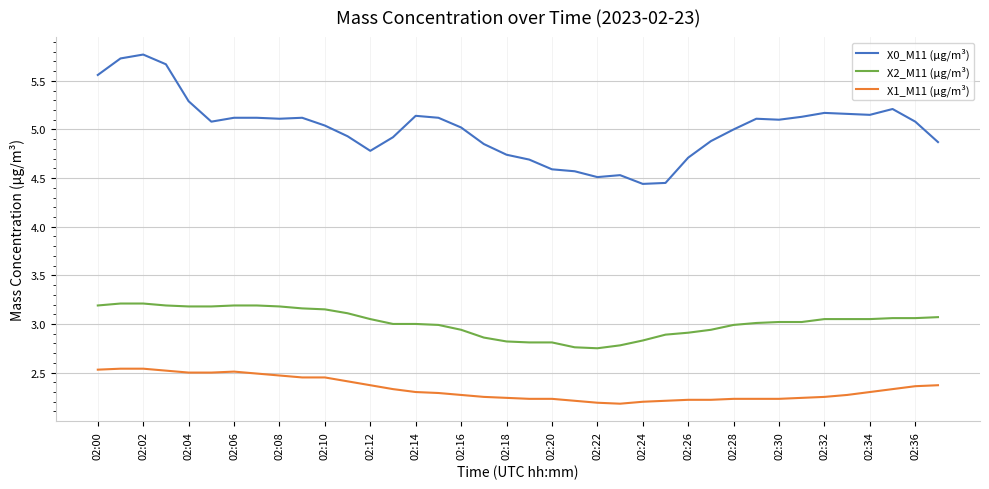

What is the sum of all X2_M11 (μg/m³) values?

114.7